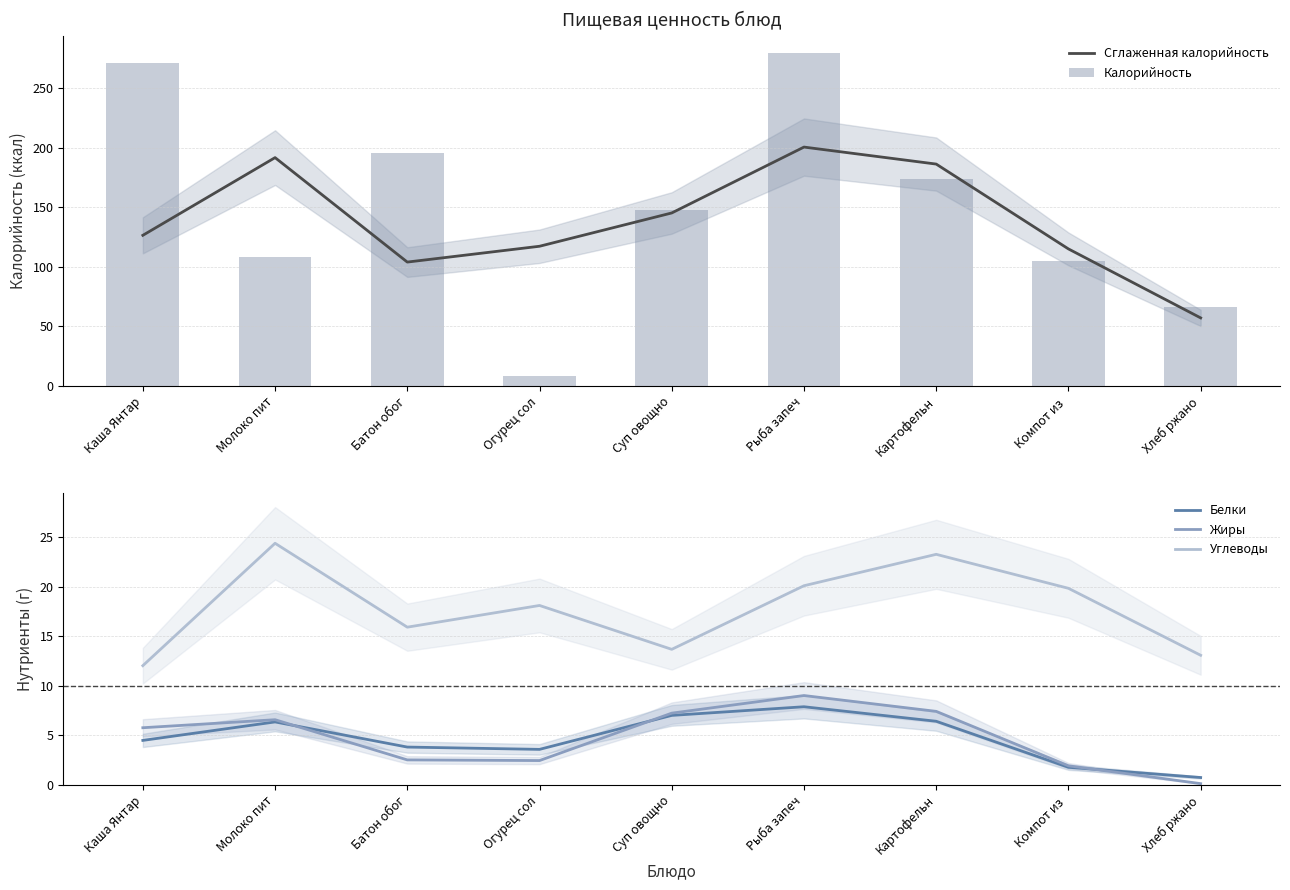

Reading left to right, transcribe all the data shown in this chart.

Сглаженная калорийность: 126.4	191.8	103.9	117.2	145.2	200.6	186.3	115.0	57.0
Калорийность: 271.3	108.0	196.0	7.8	147.9	280.0	174.0	105.0	66.0
Белки: 4.5	6.3	3.8	3.6	7.0	7.9	6.4	1.7	0.7
Жиры: 5.7	6.6	2.5	2.4	7.2	9.0	7.4	1.9	0.1
Углеводы: 12.0	24.4	15.9	18.1	13.7	20.1	23.3	19.8	13.1